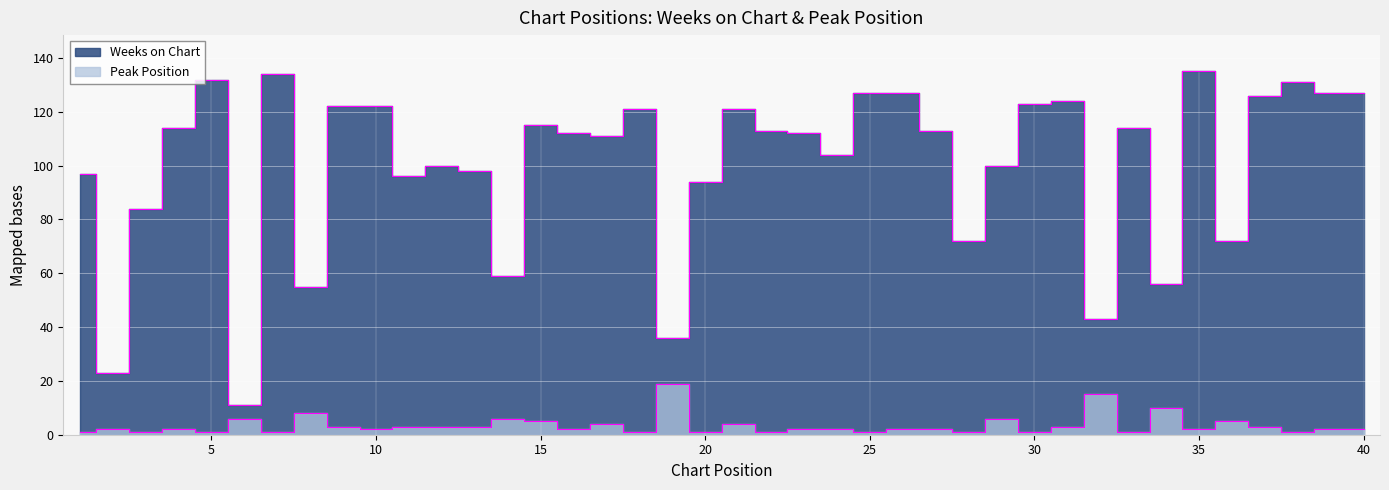

Reading right to left, what are all the values shown in this chart?

Weeks on Chart: 127	127	131	126	72	135	56	114	43	124	123	100	72	113	127	127	104	112	113	121	94	36	121	111	112	115	59	98	100	96	122	122	55	134	11	132	114	84	23	97
Peak Position: 2	2	1	3	5	2	10	1	15	3	1	6	1	2	2	1	2	2	1	4	1	19	1	4	2	5	6	3	3	3	2	3	8	1	6	1	2	1	2	1